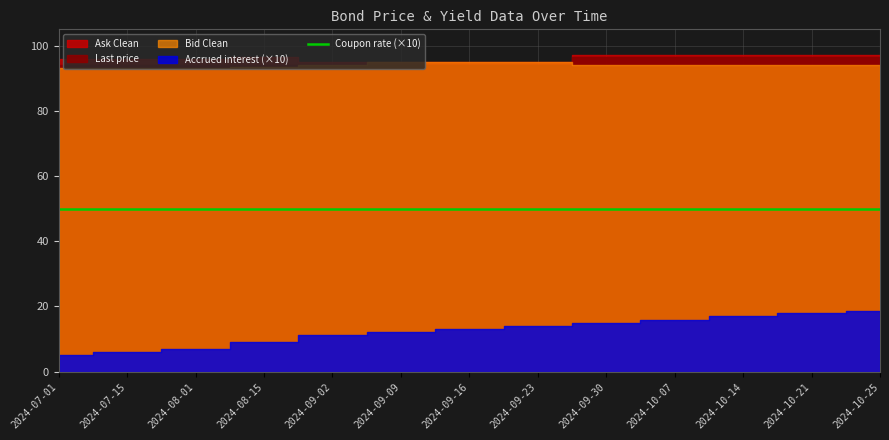

What is the label of the 11th point from the right?

2024-08-01